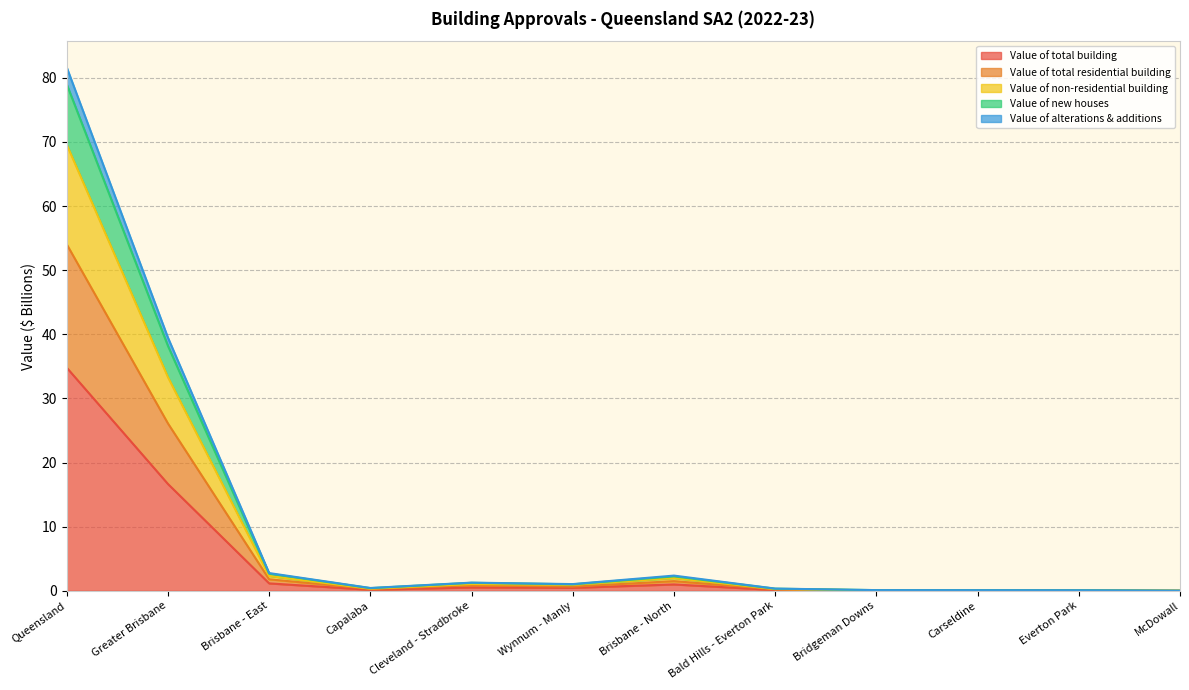

At which category is the sum across all series the highest?

Queensland